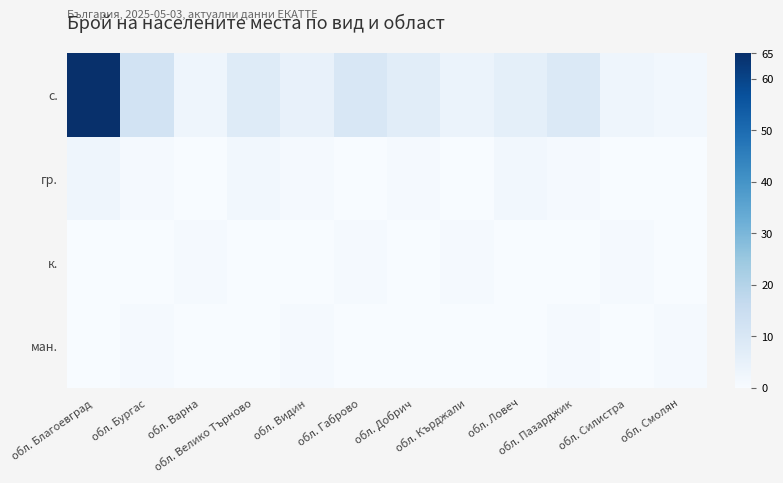

Between обл. Велико Търново and обл. Видин, which series saw the biggest shift?

с.